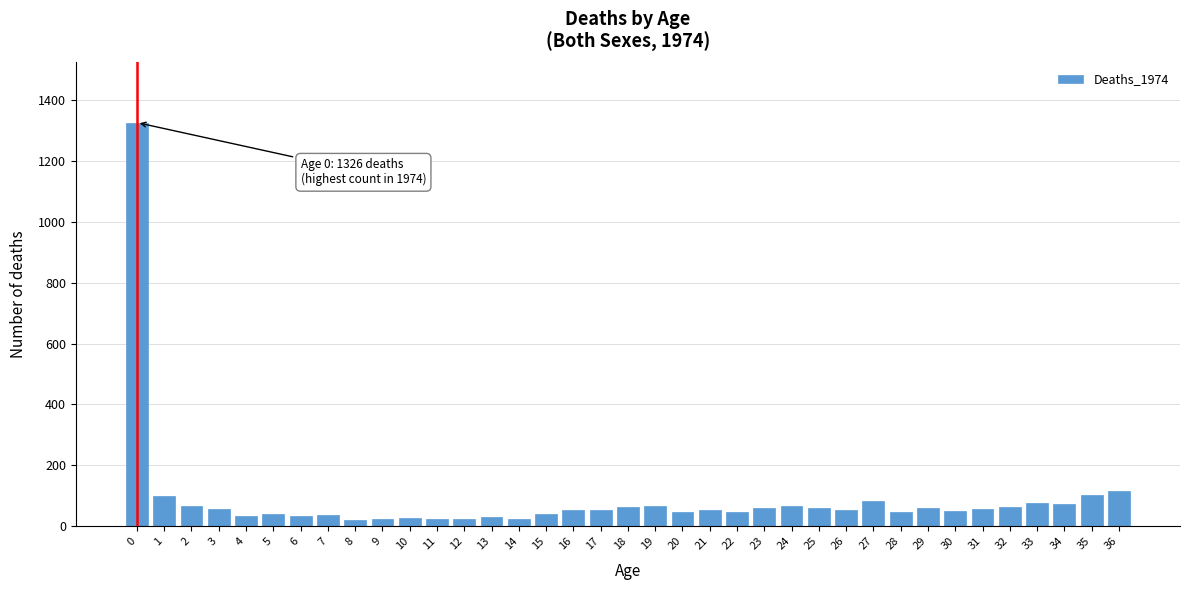

At which label is the value closest to 673?

36